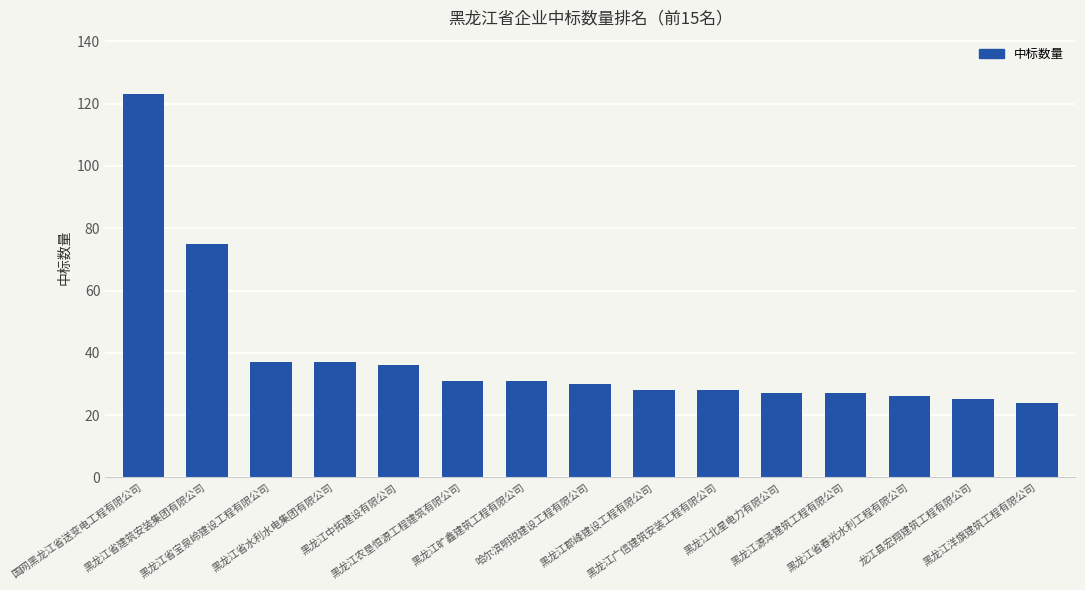

At which label does the data first exceed 30?

国网黑龙江省送变电工程有限公司